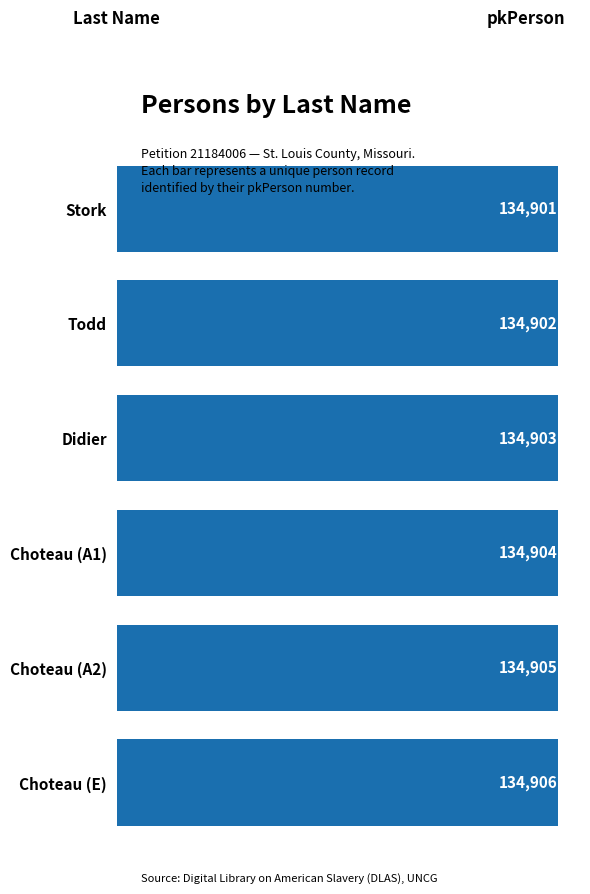

Reading top to bottom, what are all the values shown in this chart?

134901	134902	134903	134904	134905	134906